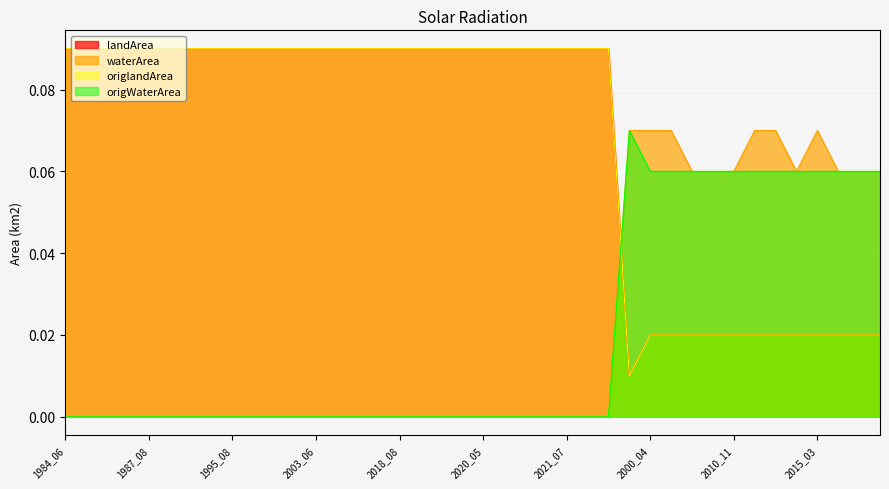

How many lines are shown in the chart?

4